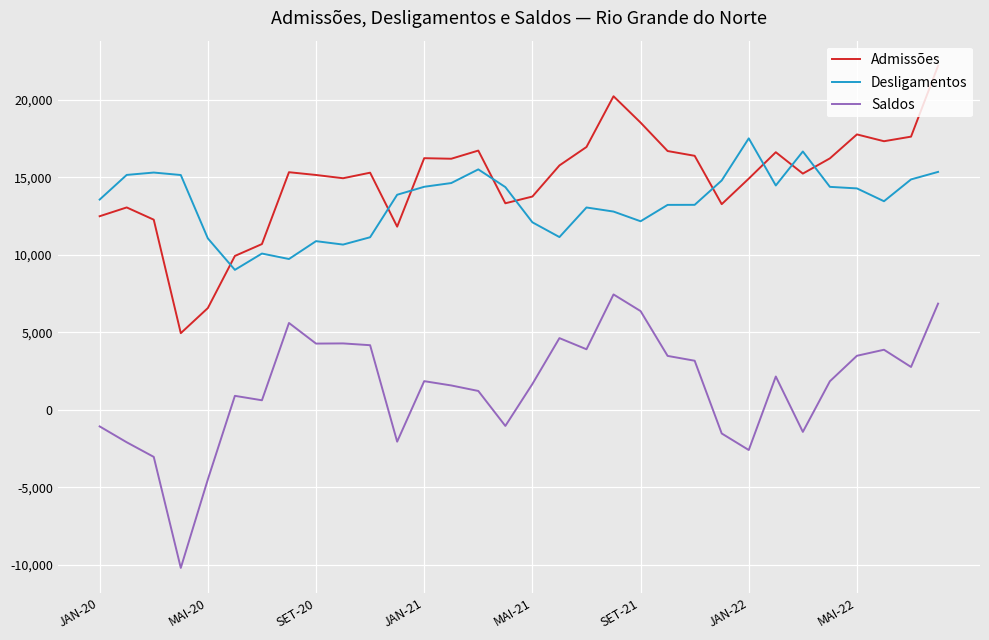

List the series in order of their peak value, highest first.

Admissões, Desligamentos, Saldos